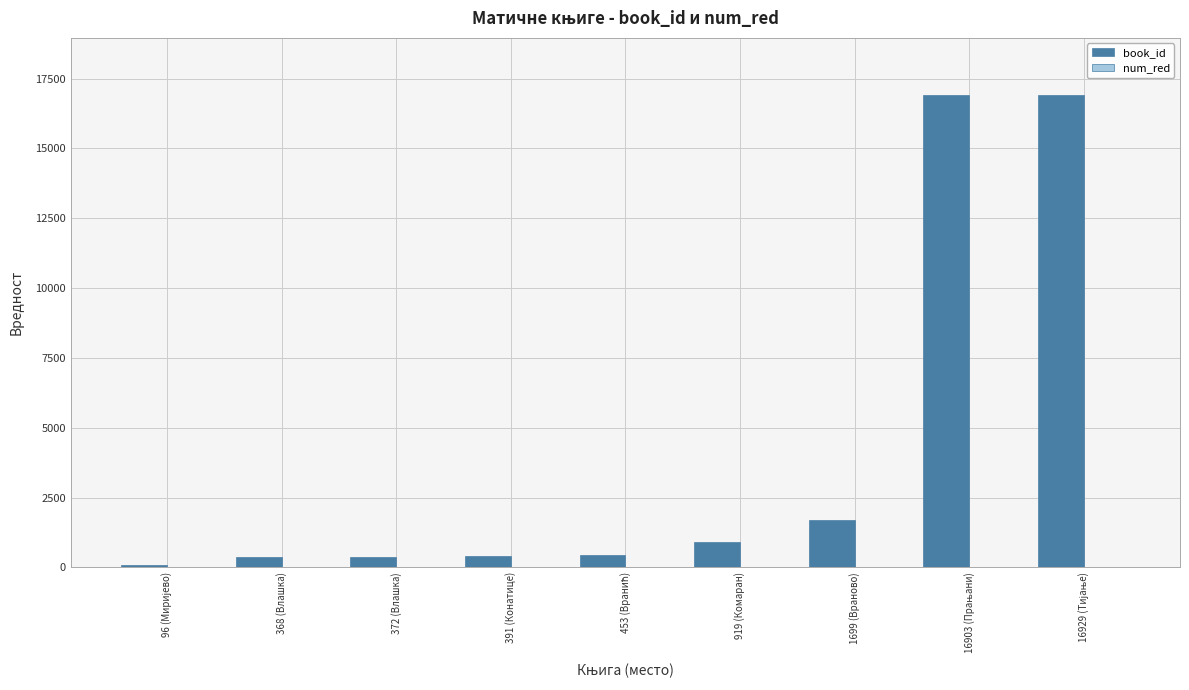

Is it true that book_id equals 812 at 1699 (Враново)?

False